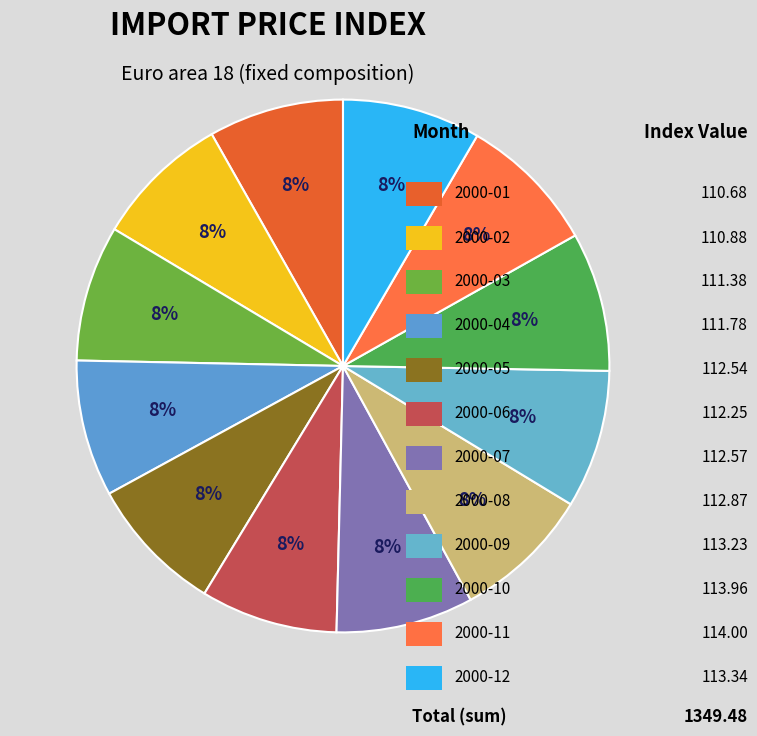

To the nearest percent, what is the average slice percentage?

8%